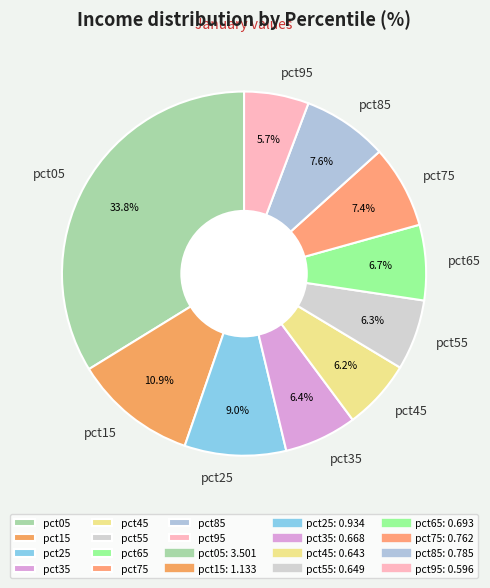

Between pct05 and pct35, which is larger?

pct05